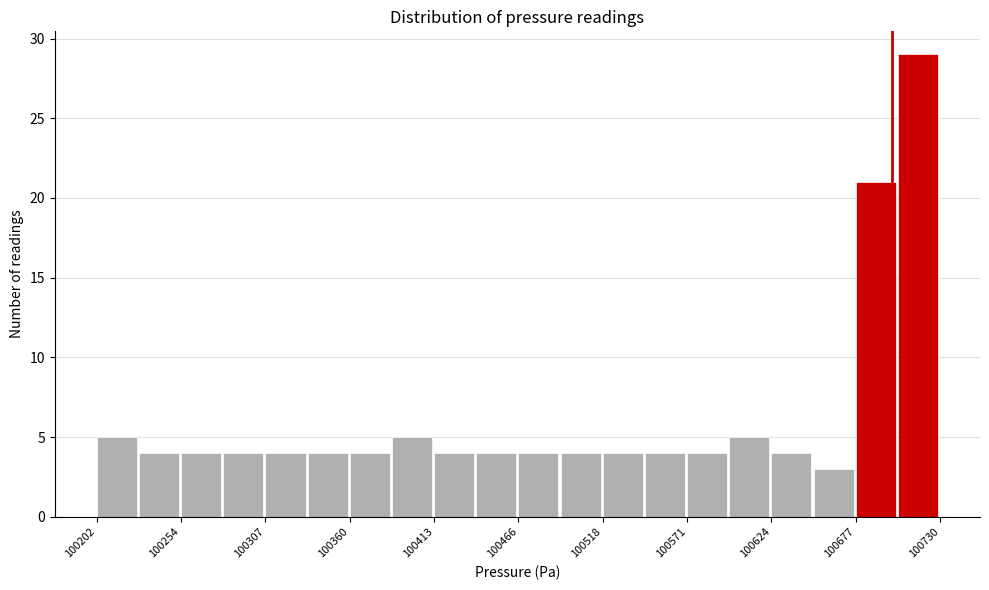

Around what value on the x-axis is the tallest bar? Give the approximate position of its centre, as read against the axis.

100720